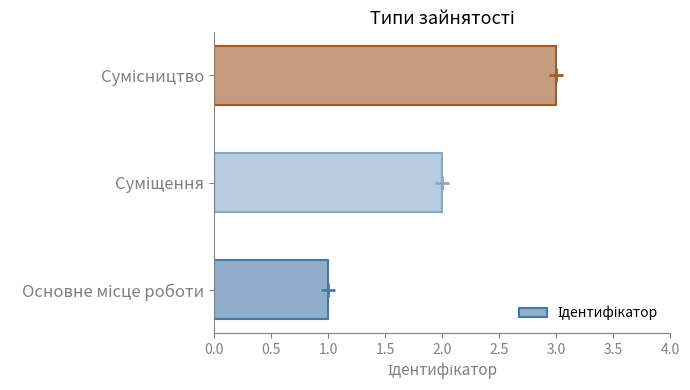

How many series are shown in this chart?

1